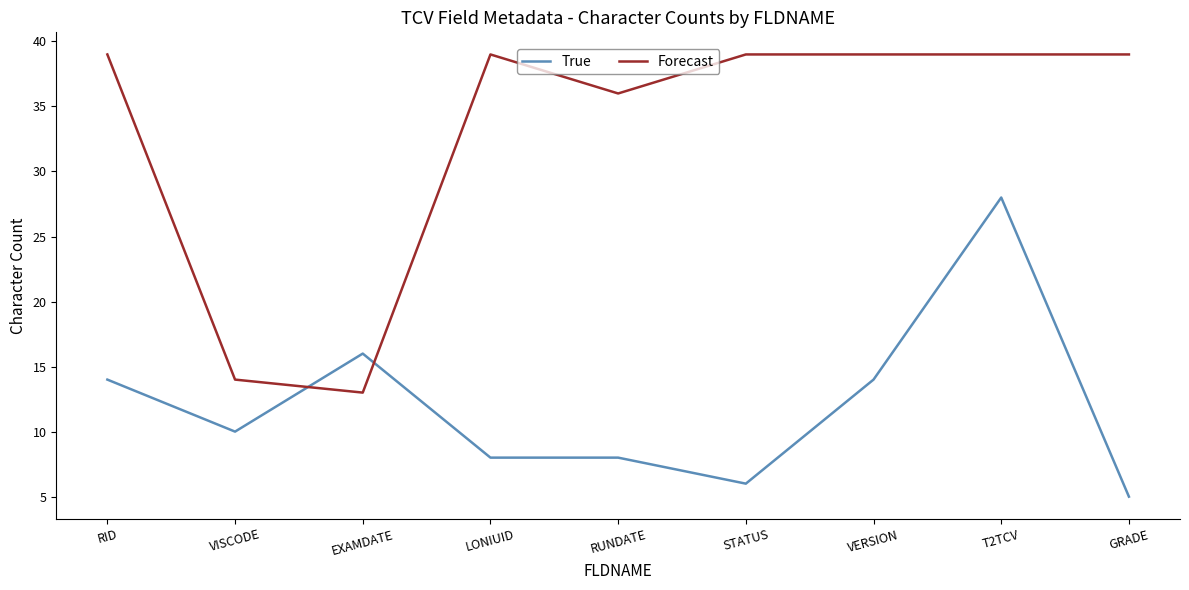

At which category is the sum across all series the highest?

T2TCV